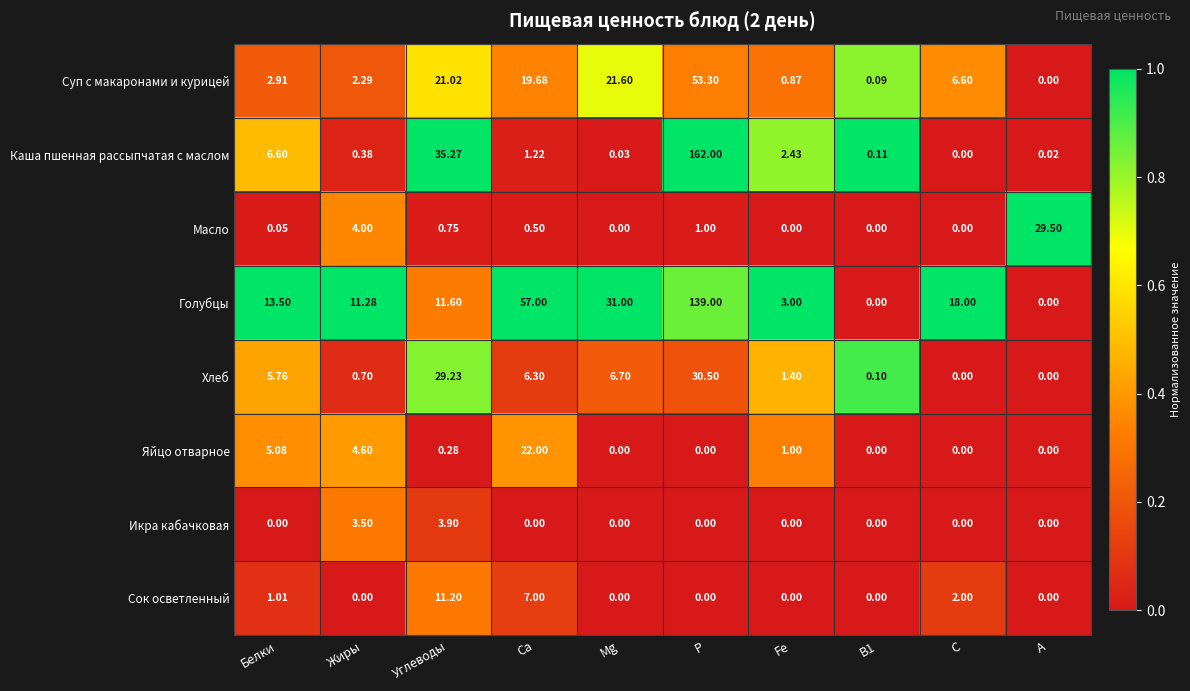

Where is Хлеб nearest to the value 15?

Mg